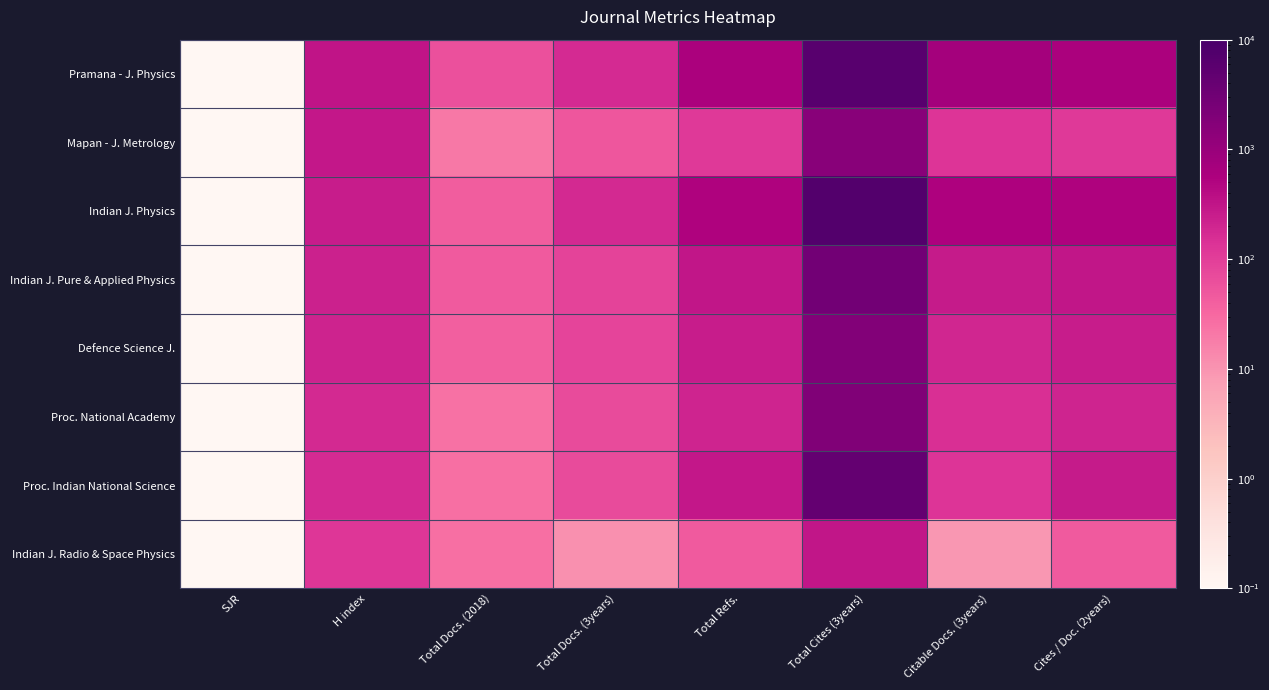

List the series in order of their peak value, lowest first.

Indian J. Radio & Space Physics, Mapan - J. Metrology, Defence Science J., Proc. National Academy, Indian J. Pure & Applied Physics, Proc. Indian National Science, Pramana - J. Physics, Indian J. Physics